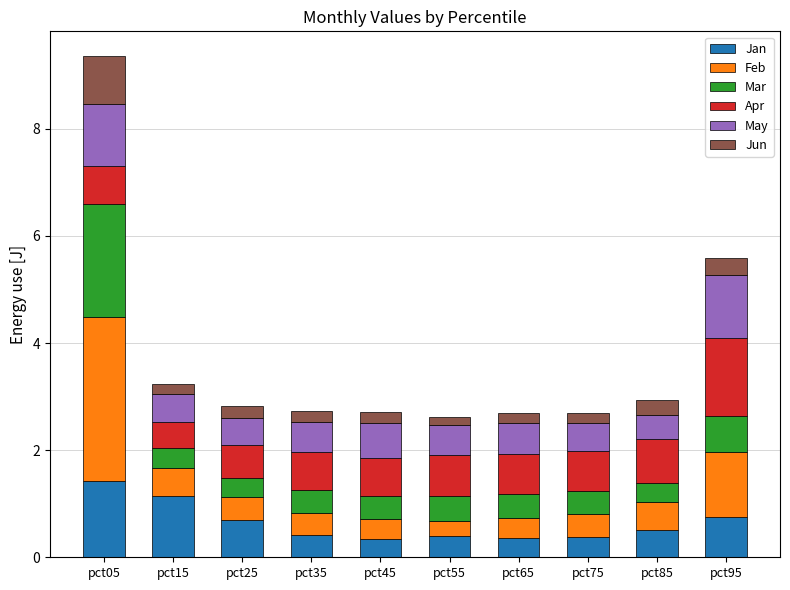

At which category is the sum across all series the highest?

pct05